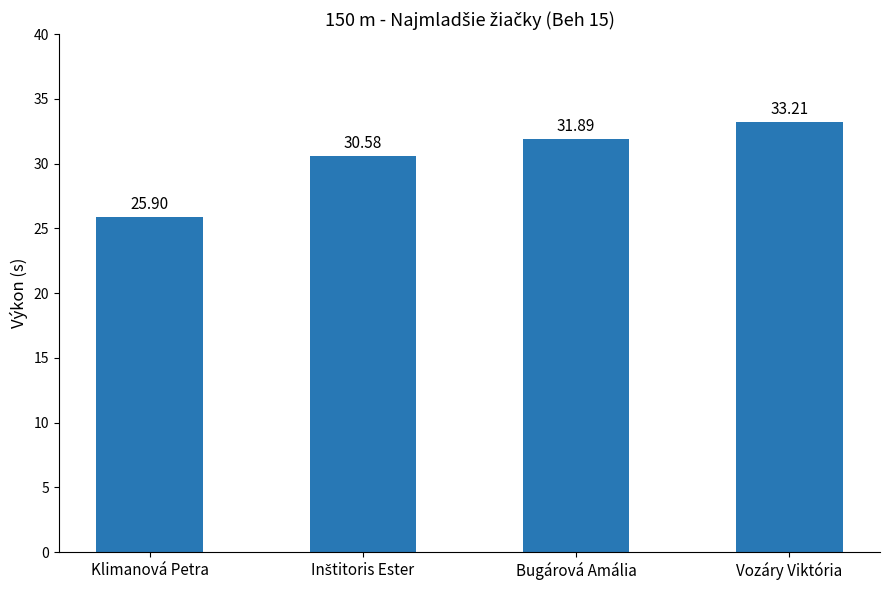

The chart shows a value of 43.9 at Bugárová Amália. True or false?

False